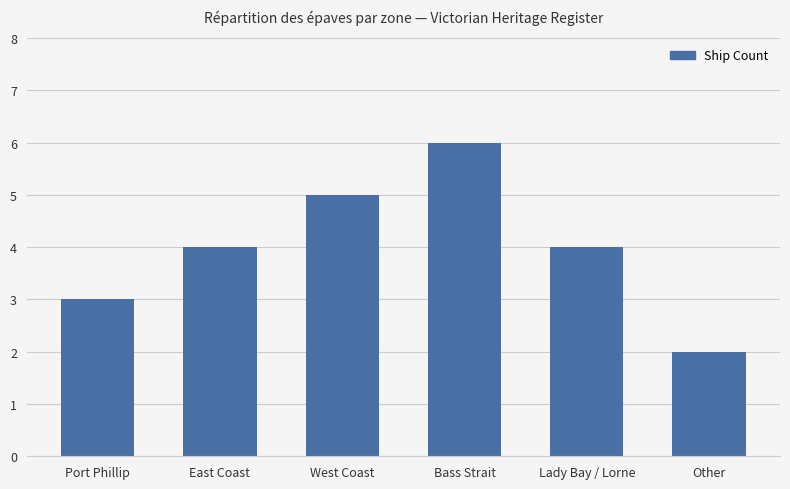

What is the maximum value shown in the chart?

6